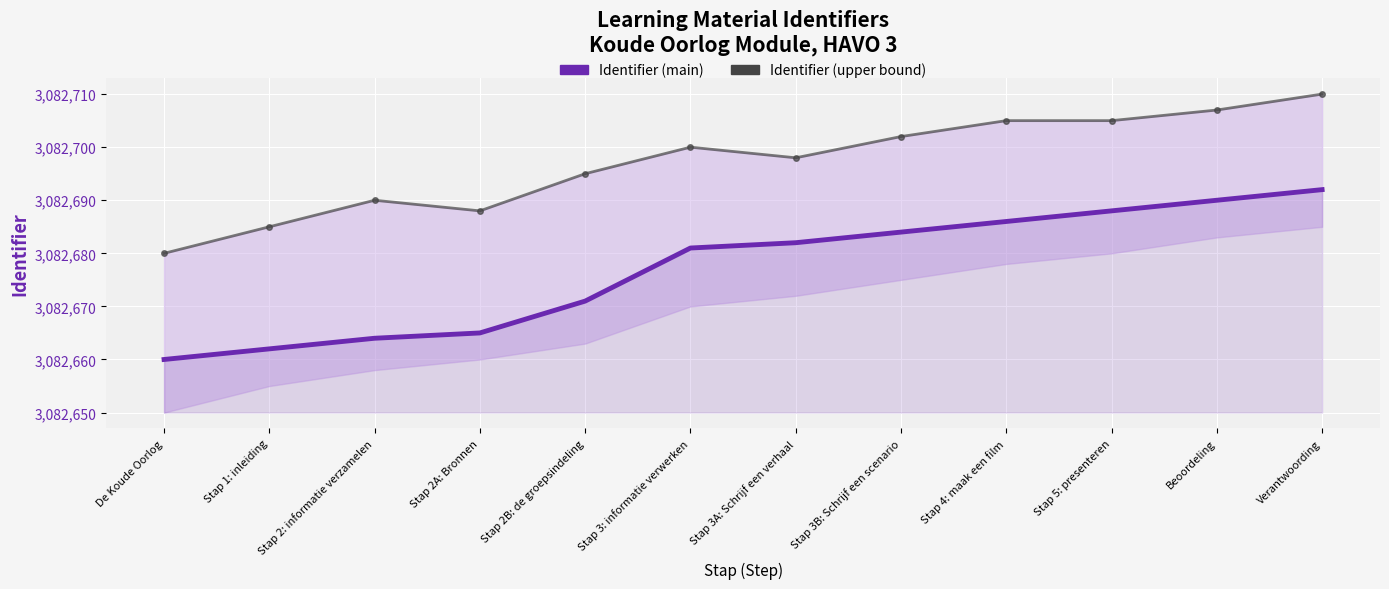

At Beoordeling, list the series in order from smallest to largest.

Identifier (main), Identifier (upper bound)